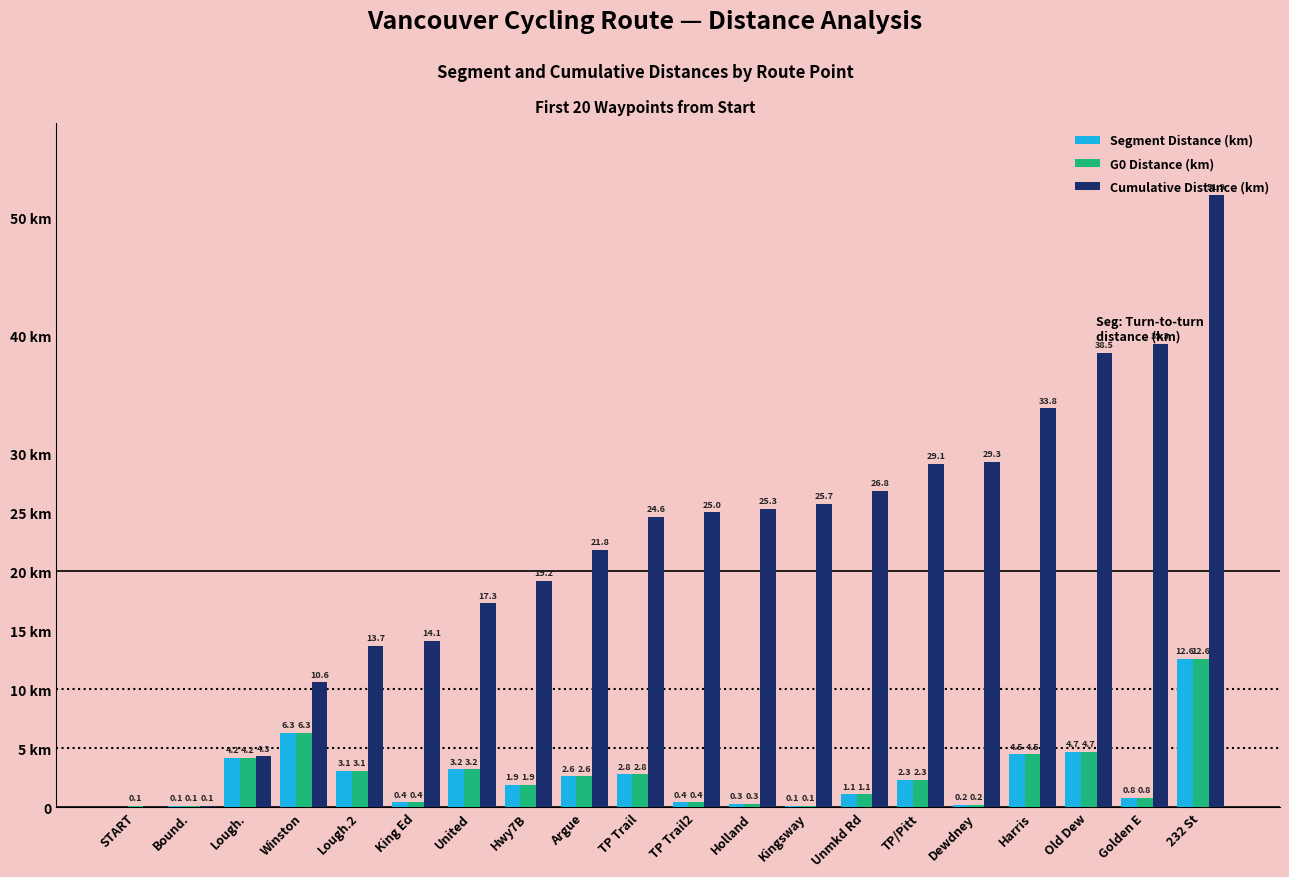

What are all the series names shown in the legend?

Segment Distance (km), G0 Distance (km), Cumulative Distance (km)